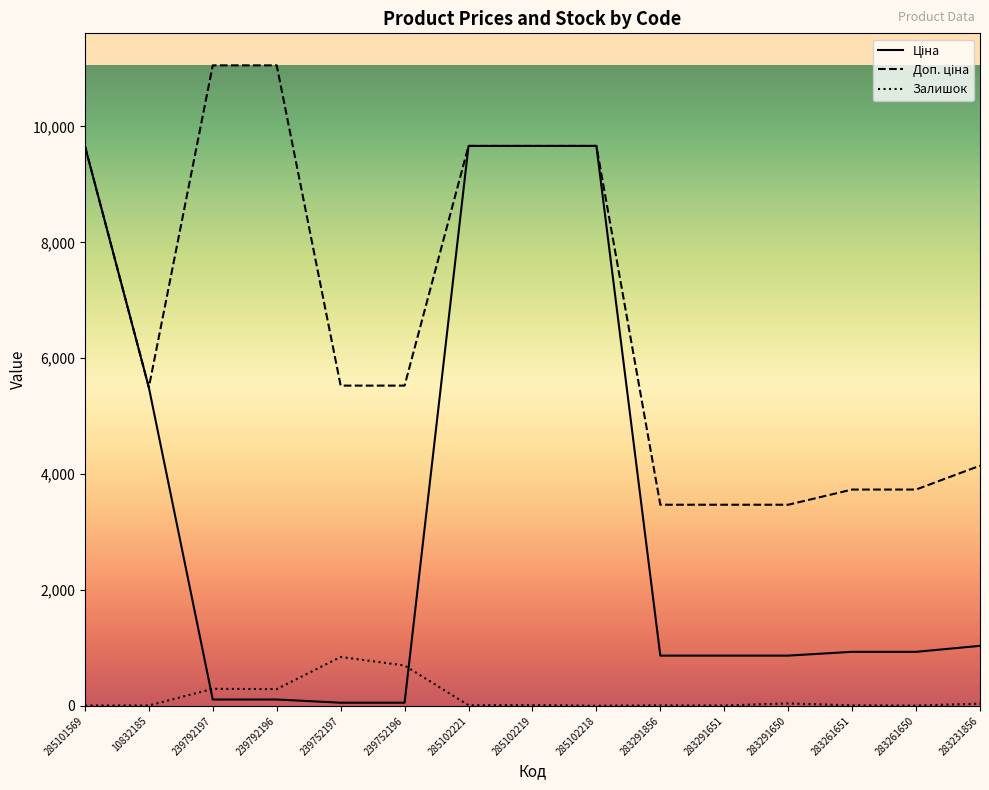

What is the approximate value of Залишок at 239752196?

698.0